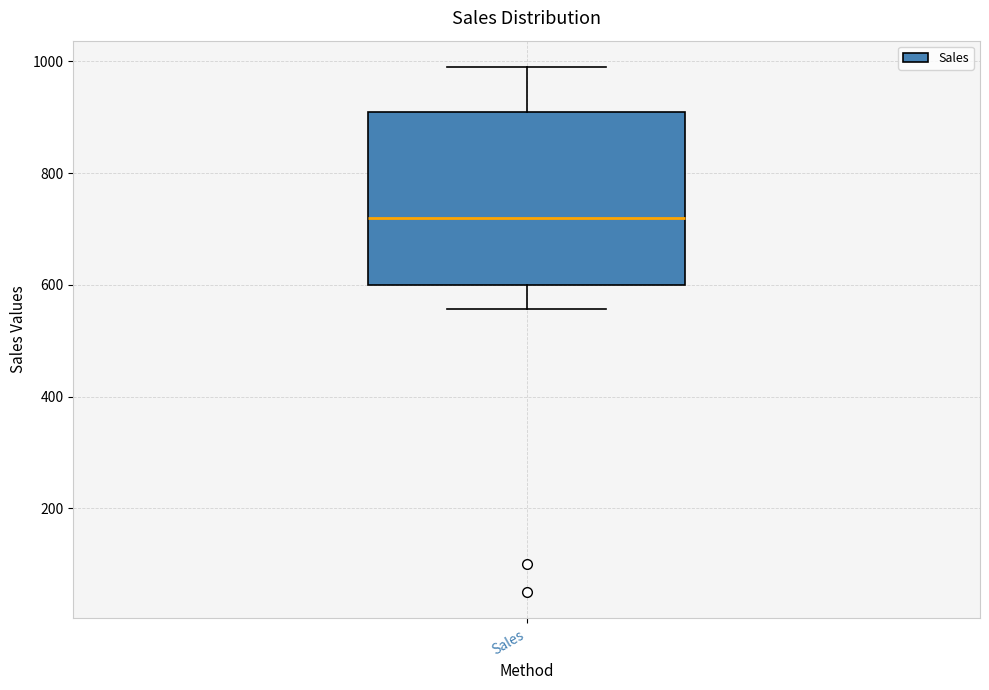

Transcribe this box plot: give where the median line is, the range the box spans, and where the two whiskers end, as read against the y-axis. The values are not printed on the chart, so give them approximately, as read against the axis.

median 720, box 600 to 900, whiskers 560 to 1000